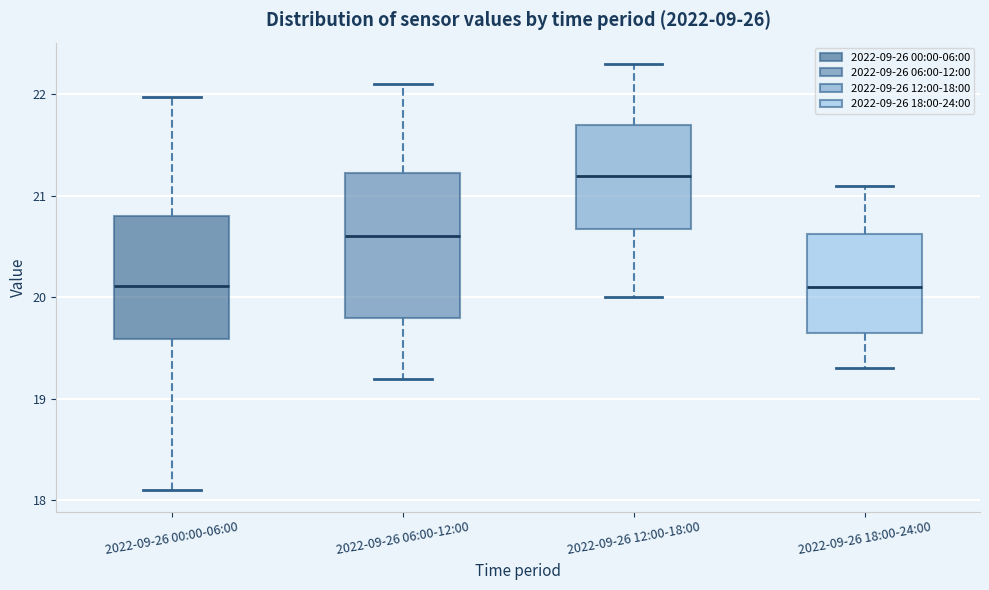

Where does the lower whisker of the box for 2022-09-26 12:00-18:00 end on the y-axis? The values are not printed on the chart, so give them approximately, as read against the axis.

20.0